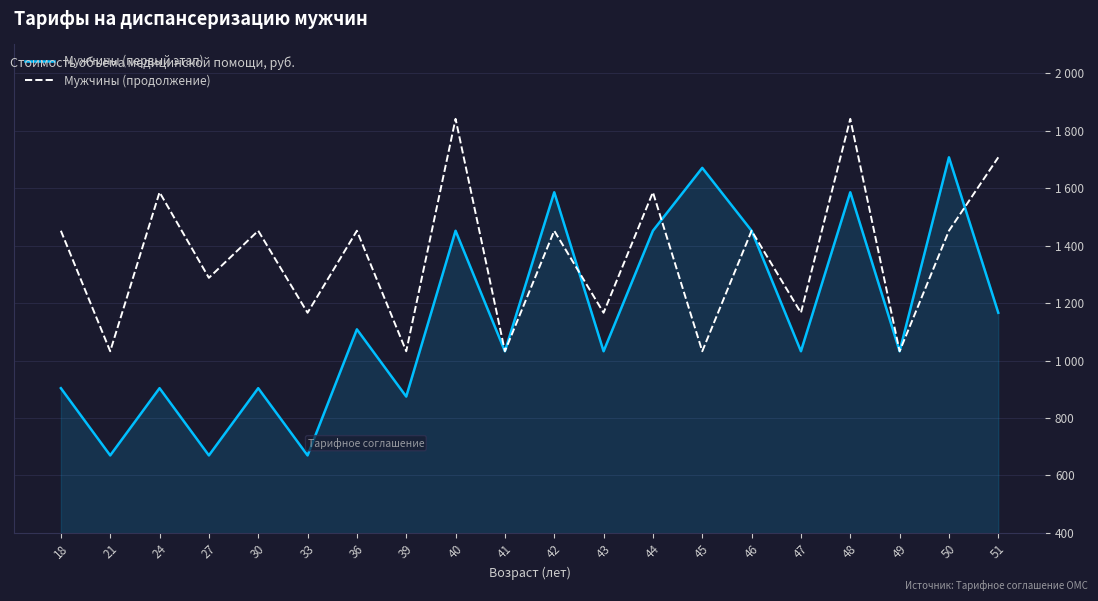

True or false: Мужчины (продолжение) has more than 1 points higher than both neighbors.

True